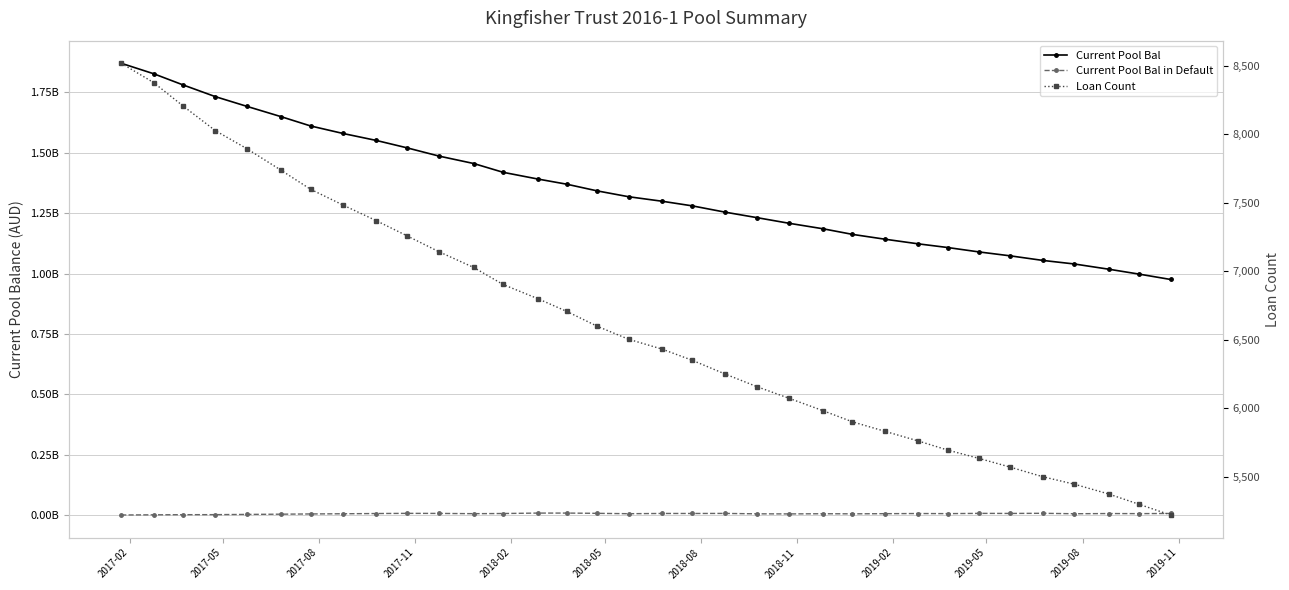

Reading left to right, extract all data points from this chart.

Current Pool Bal: 1870951052.7	1827577747.6	1781447081.1	1732697003.8	1692643611.7	1649516025.4	1611305580.9	1580150710.9	1551102358.9	1520861718.3	1486250599.5	1455642767.3	1419356724.7	1391648332.4	1369905725.8	1342312461.2	1318148511.0	1299469406.7	1280217670.0	1254456734.5	1231276384.9	1208464034.0	1185289155.2	1162190219.8	1142218653.5	1122926737.3	1107771113.5	1089486716.6	1073185682.3	1054317103.1	1039644544.9	1017946045.8	997610043.5	975520945.0
Current Pool Bal in Default: 0.0	726440.9	1233279.5	1406103.0	2362012.0	3335029.7	4297419.5	5061442.7	6045296.1	6729523.8	6476483.6	5477828.1	6087973.8	7882438.6	7904308.5	6828315.6	5331611.1	6319189.9	6231134.0	6481387.9	4821814.2	4455122.5	5175864.3	4789795.9	5418330.4	6070619.3	5642594.8	6662102.8	6388685.6	6978515.9	5163867.1	5984450.3	5610786.6	6355954.2
Loan Count: 8518.0	8377.0	8207.0	8026.0	7895.0	7736.0	7598.0	7483.0	7368.0	7259.0	7141.0	7027.0	6903.0	6800.0	6706.0	6598.0	6503.0	6431.0	6349.0	6250.0	6156.0	6073.0	5981.0	5900.0	5831.0	5760.0	5694.0	5633.0	5569.0	5499.0	5445.0	5373.0	5298.0	5220.0